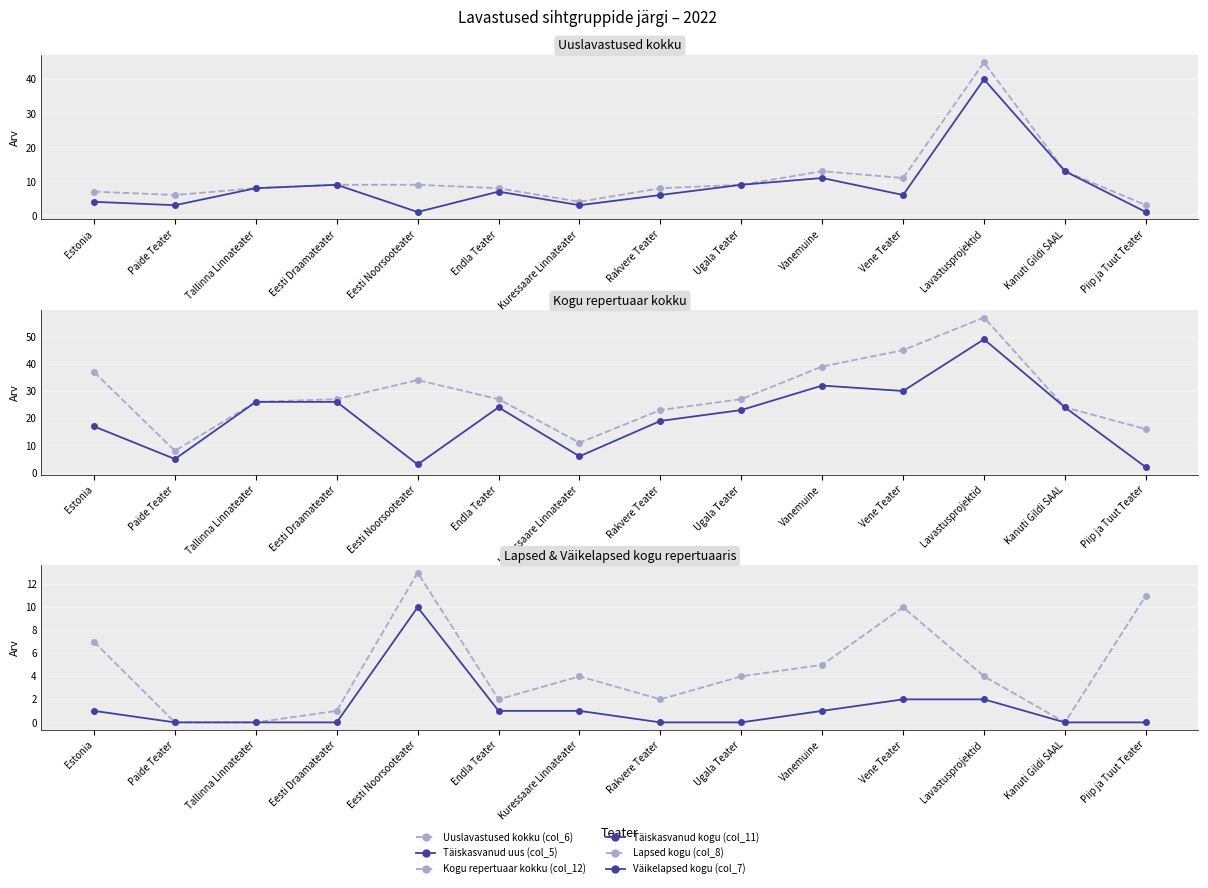

What position from the right is Paide Teater?

13